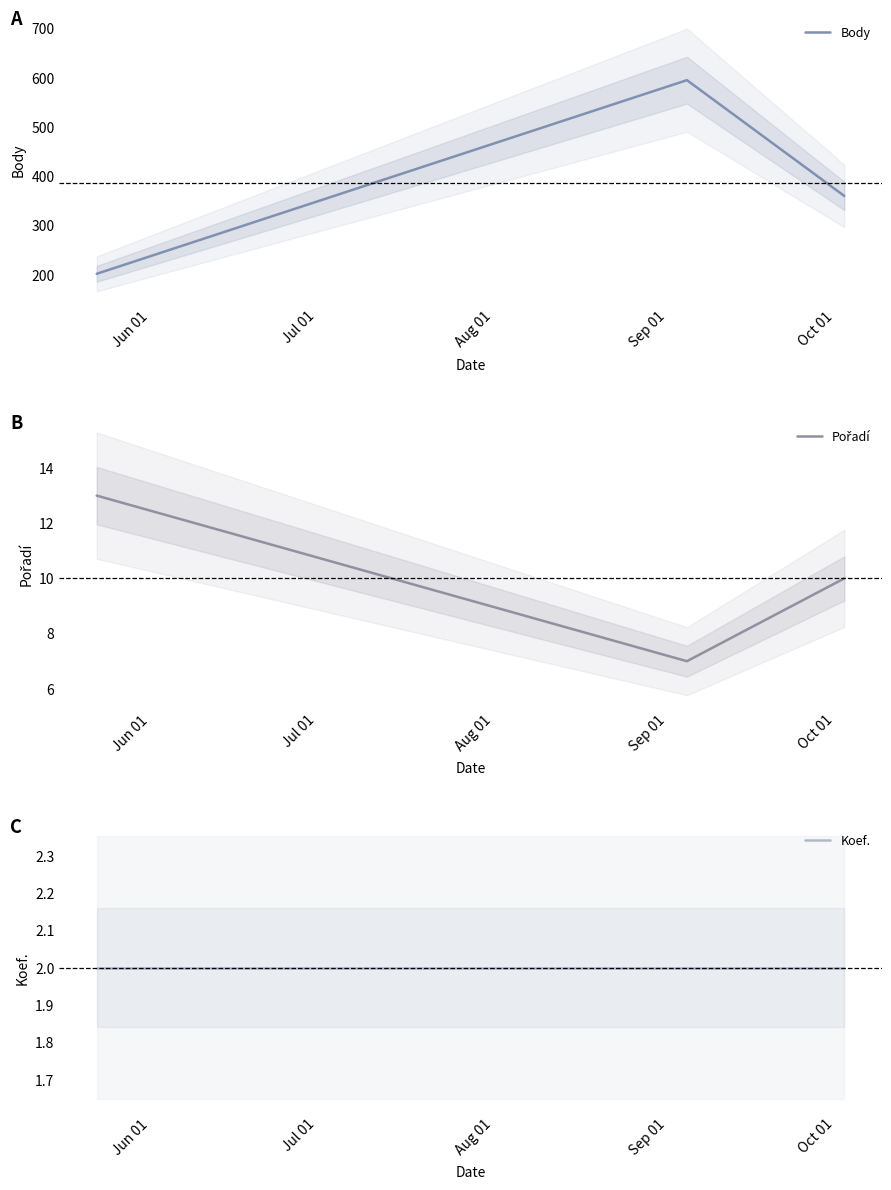

What is the highest value of the Body series?

595